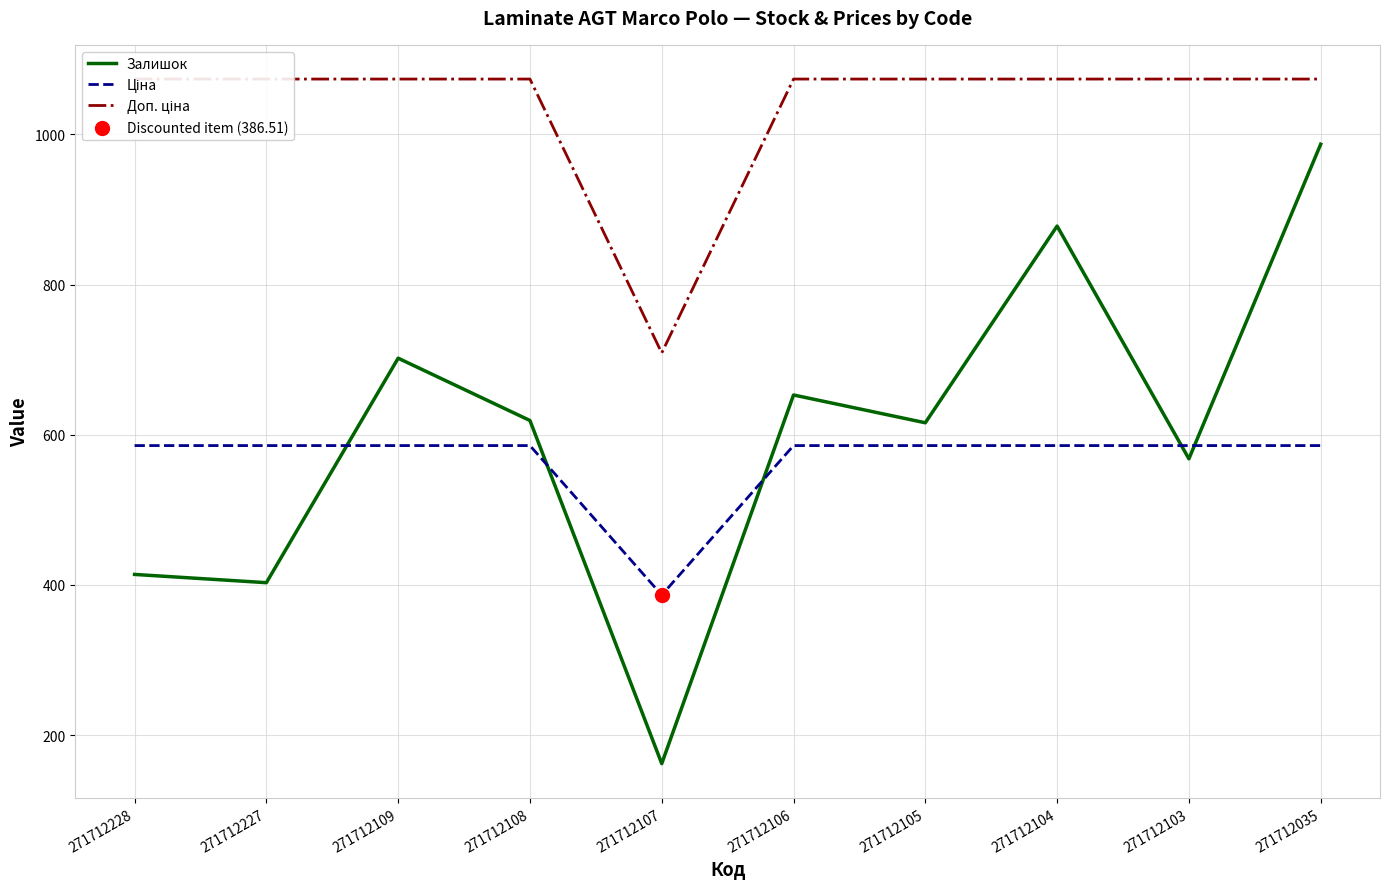

Which series reaches the maximum Y coordinate?

Доп. ціна